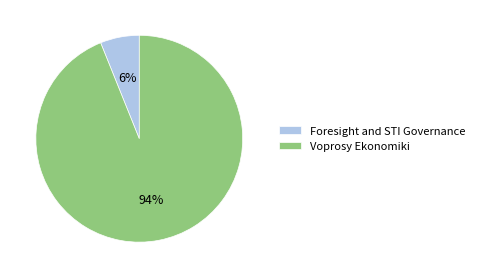

What is the largest slice in the pie chart?

Voprosy Ekonomiki